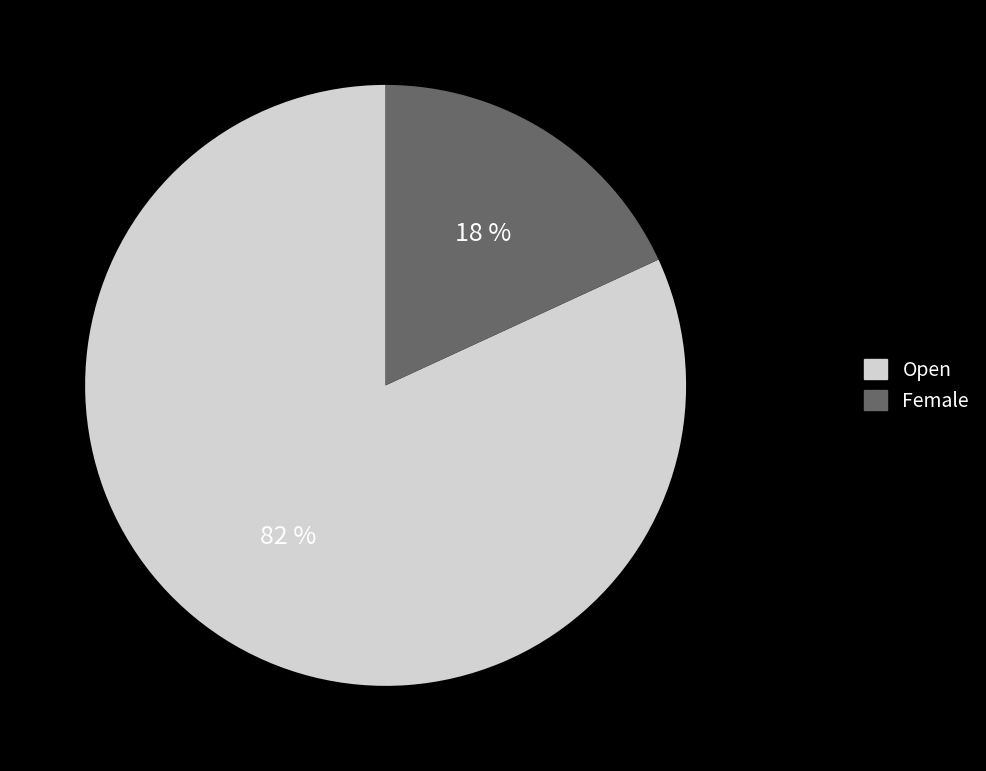

Which has a higher value, Open or Female?

Open